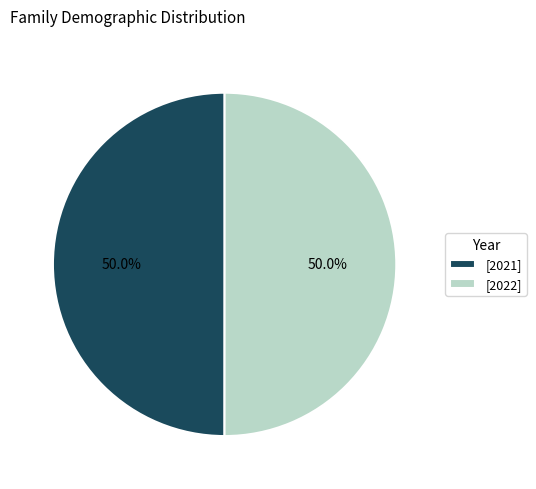

What is the total percentage of [2022] and [2021]?

100.0%